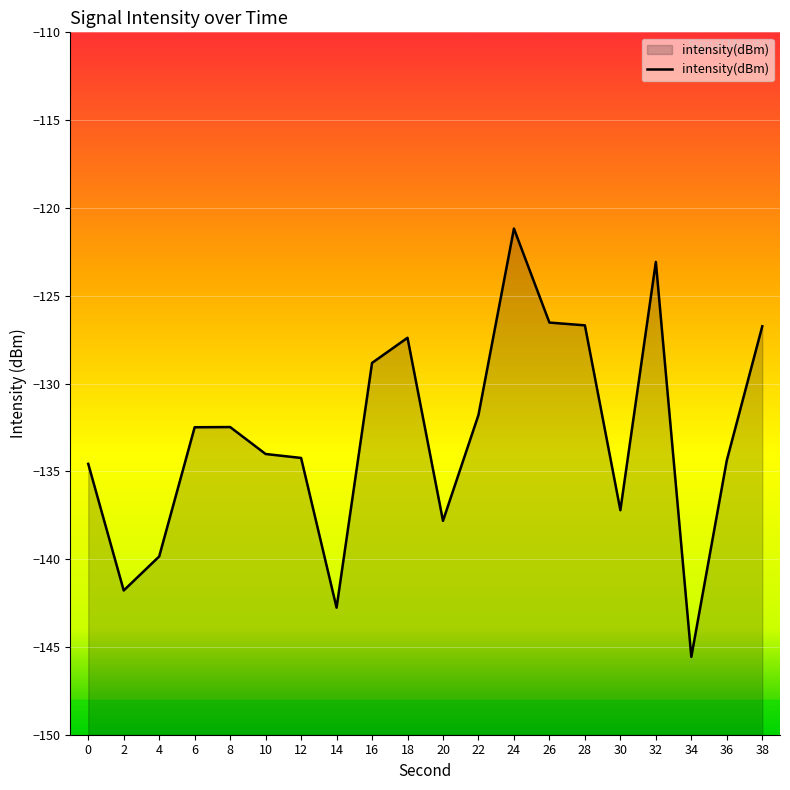

At which category does the data reach its first local valley?

2